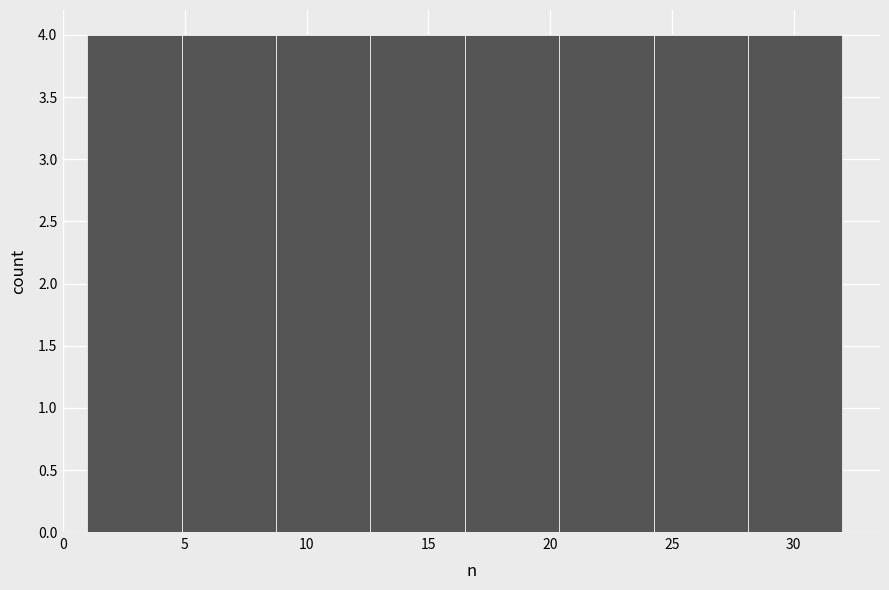

How tall is the bar that spans 5.0 to 9.0 on the x-axis? Neither the bar edges nor the heights are printed on the chart, so give them approximately, as read against the axes.

4